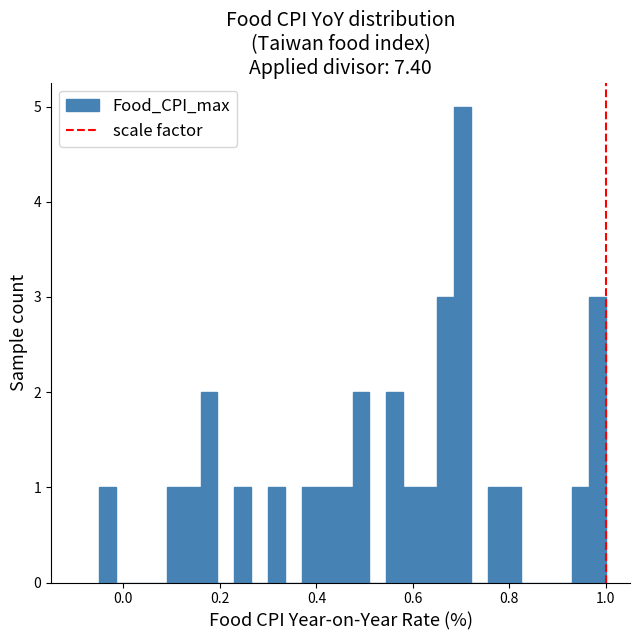

Read against the x-axis, roughly where is the centre of the tallest bar?

0.70